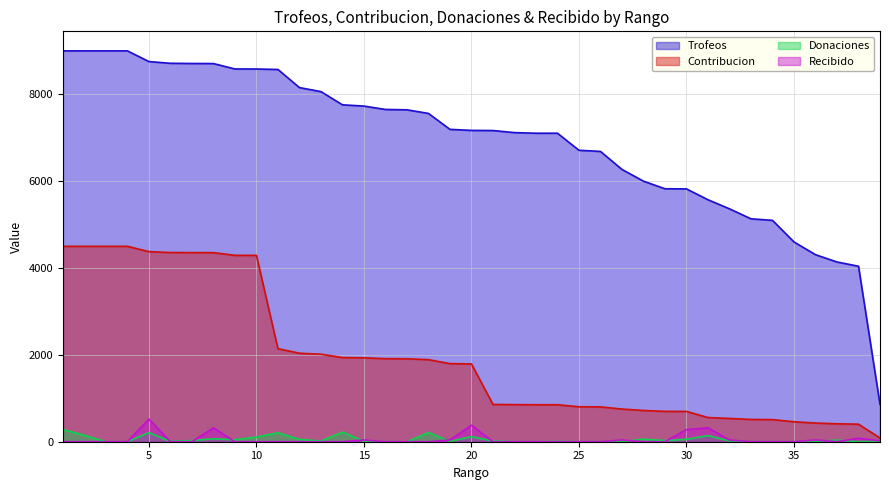

What is the difference between the Contribucion values at 37 and 5?

3964